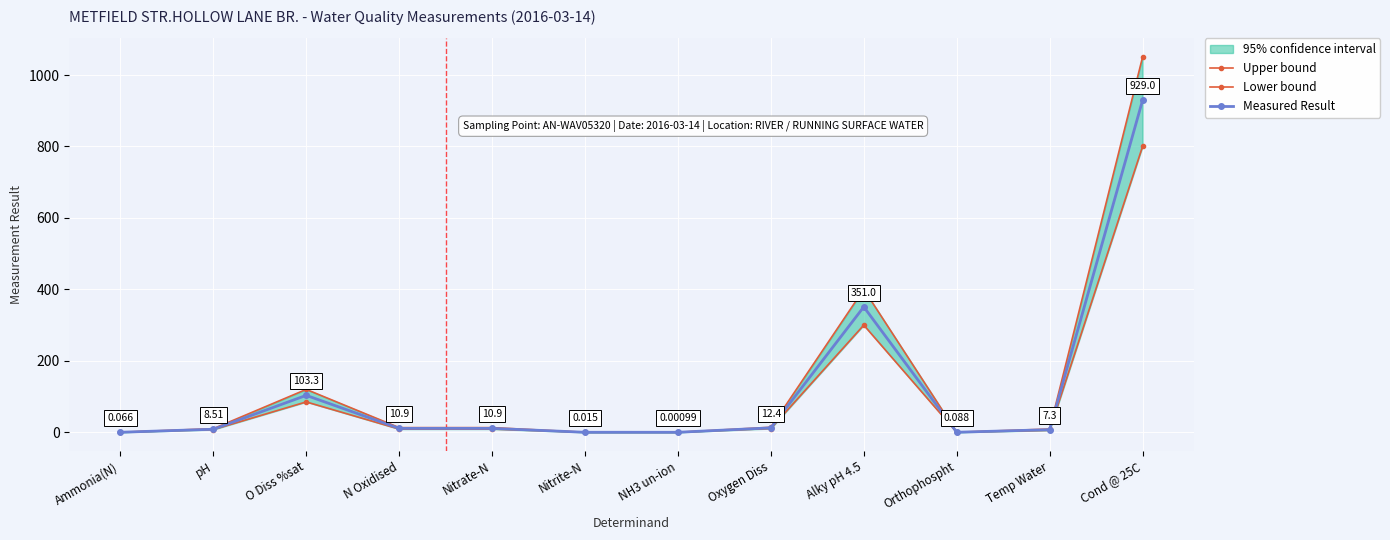

What value does the Measured Result series have at O Diss %sat?

103.3